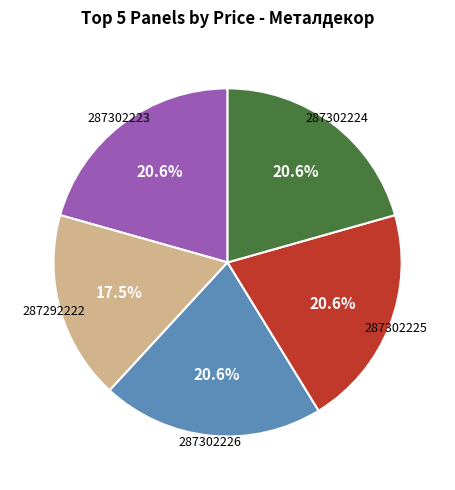

Is there any slice that represents more than half of the pie?

No